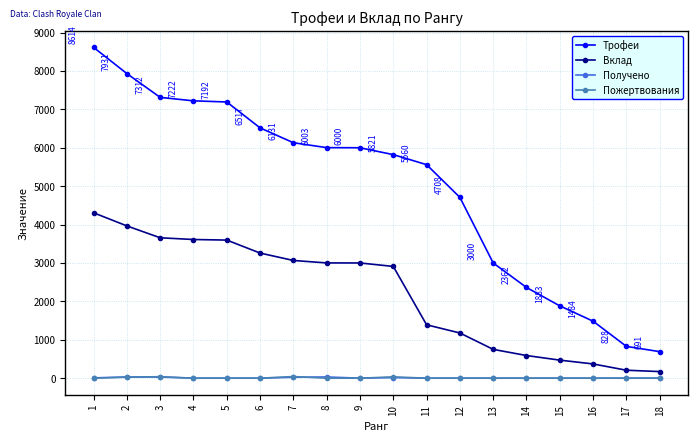

Which category has the highest value in the Вклад series?

1